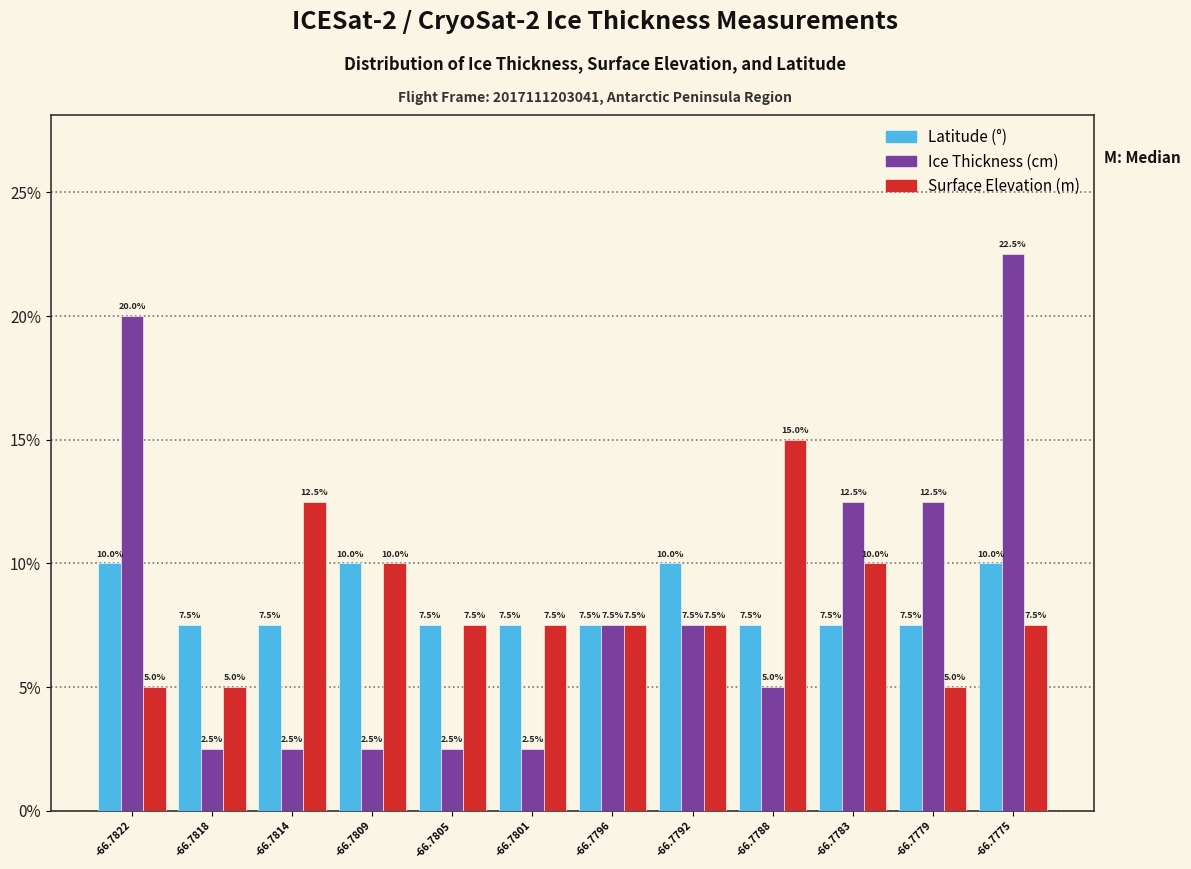

Reading left to right, what are all the values shown in this chart?

Latitude: -66.7822=10.0	-66.7818=7.5	-66.7814=7.5	-66.7809=10.0	-66.7805=7.5	-66.7801=7.5	-66.7796=7.5	-66.7792=10.0	-66.7788=7.5	-66.7783=7.5	-66.7779=7.5	-66.7775=10.0
Ice Thickness (cm): -66.7822=20.0	-66.7818=2.5	-66.7814=2.5	-66.7809=2.5	-66.7805=2.5	-66.7801=2.5	-66.7796=7.5	-66.7792=7.5	-66.7788=5.0	-66.7783=12.5	-66.7779=12.5	-66.7775=22.5
Surface Elevation (m): -66.7822=5.0	-66.7818=5.0	-66.7814=12.5	-66.7809=10.0	-66.7805=7.5	-66.7801=7.5	-66.7796=7.5	-66.7792=7.5	-66.7788=15.0	-66.7783=10.0	-66.7779=5.0	-66.7775=7.5